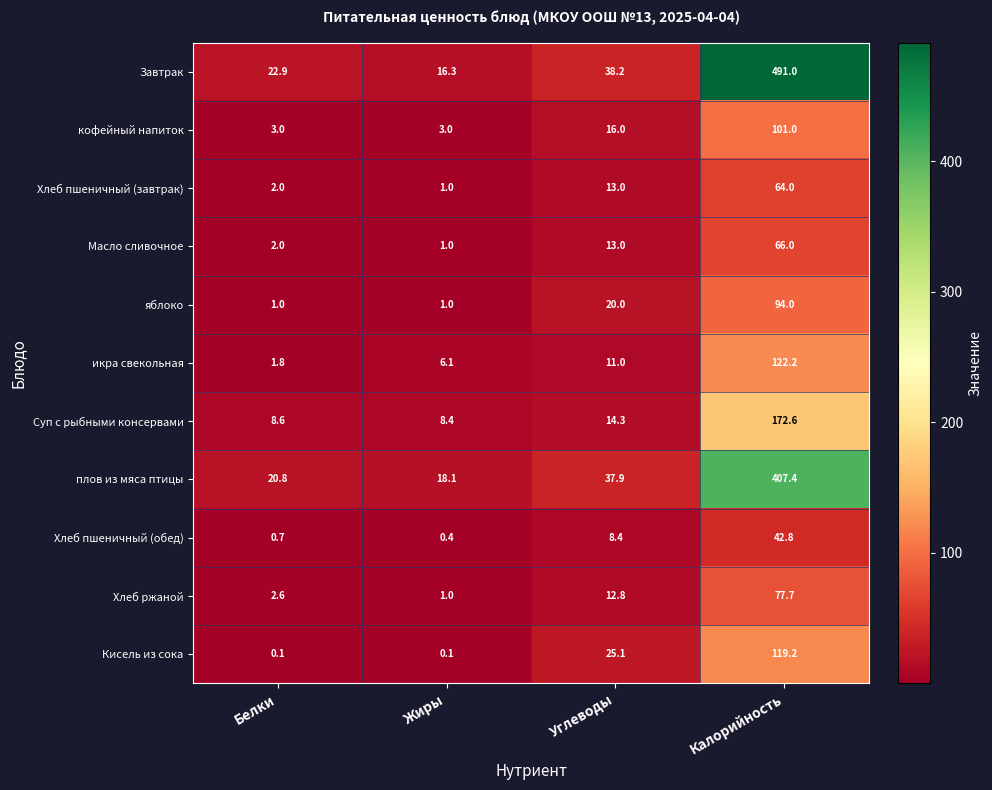

Where does the плов из мяса птицы series first go above 37?

Углеводы